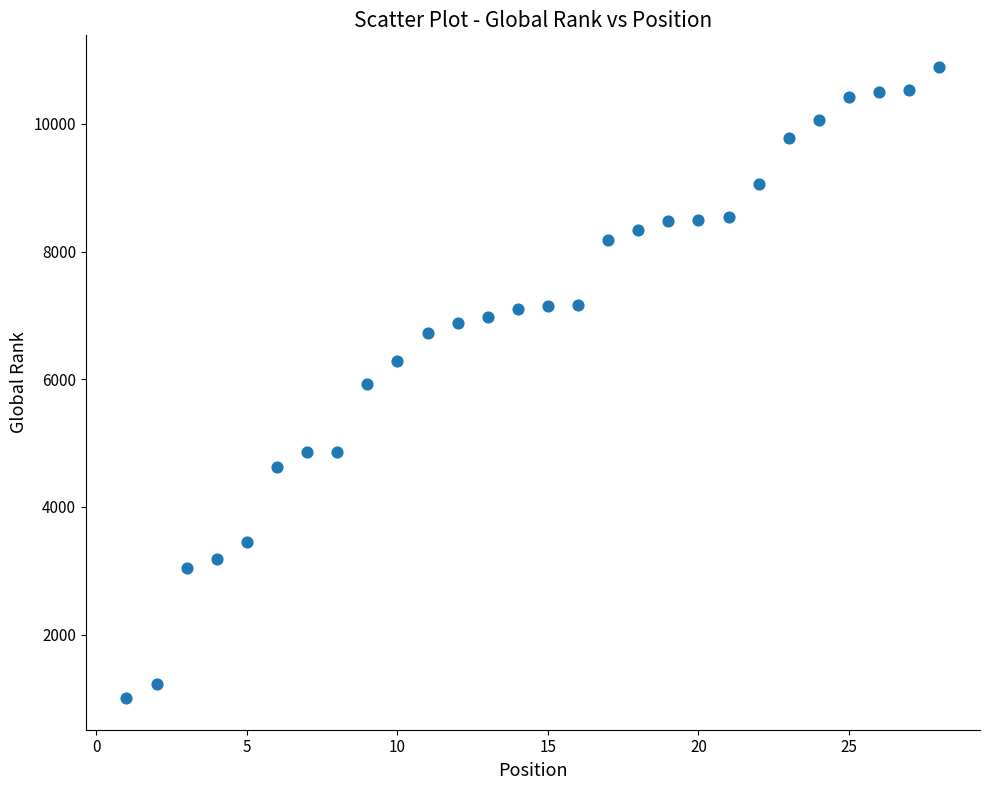

What is the range of X values (max minus min)?

27